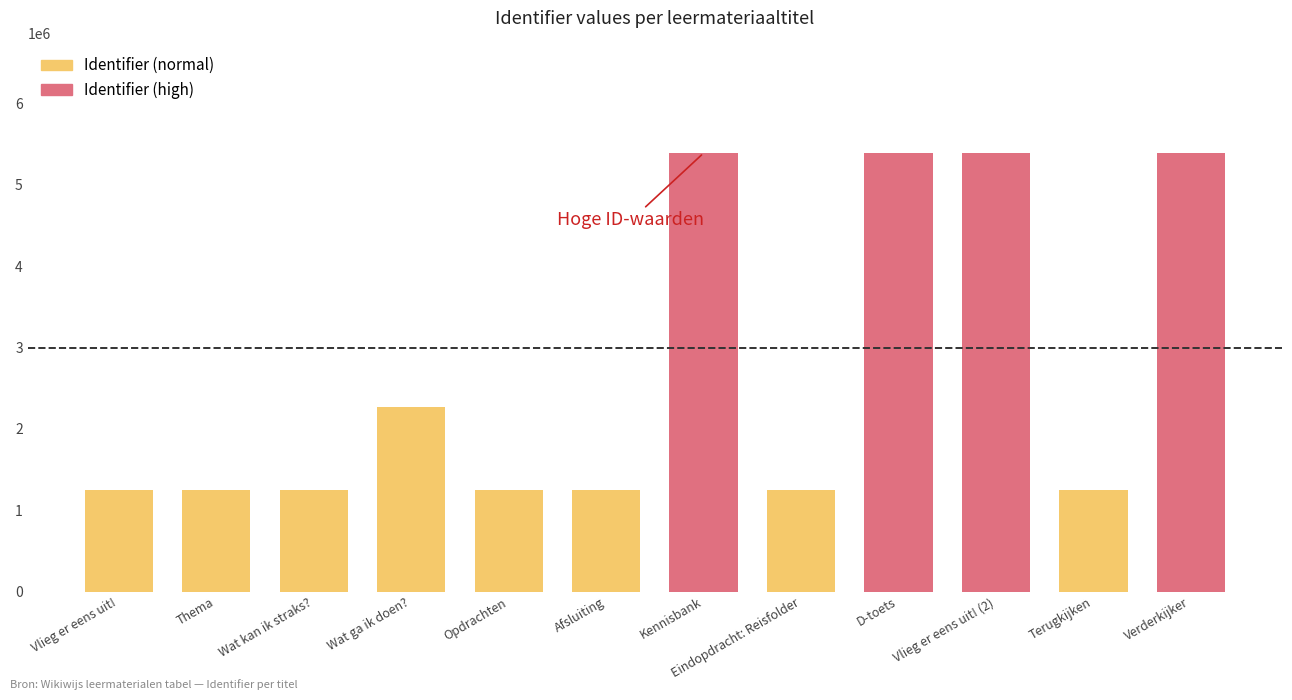

True or false: the data shows 7870812 at D-toets.

False